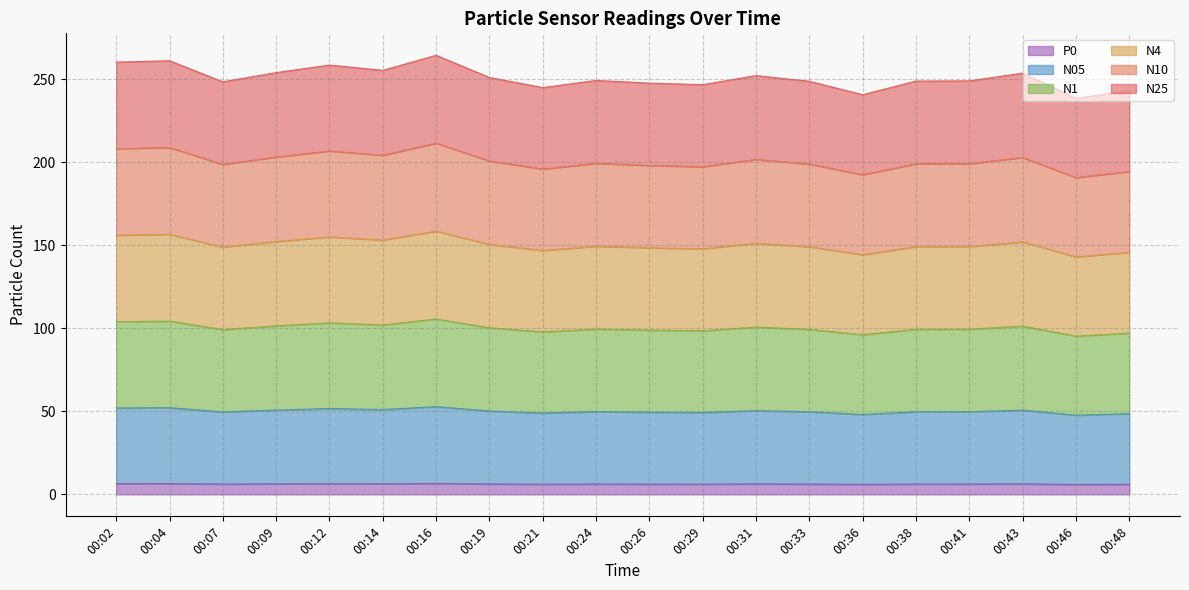

How many interior local valleys does the N10 series have?

6